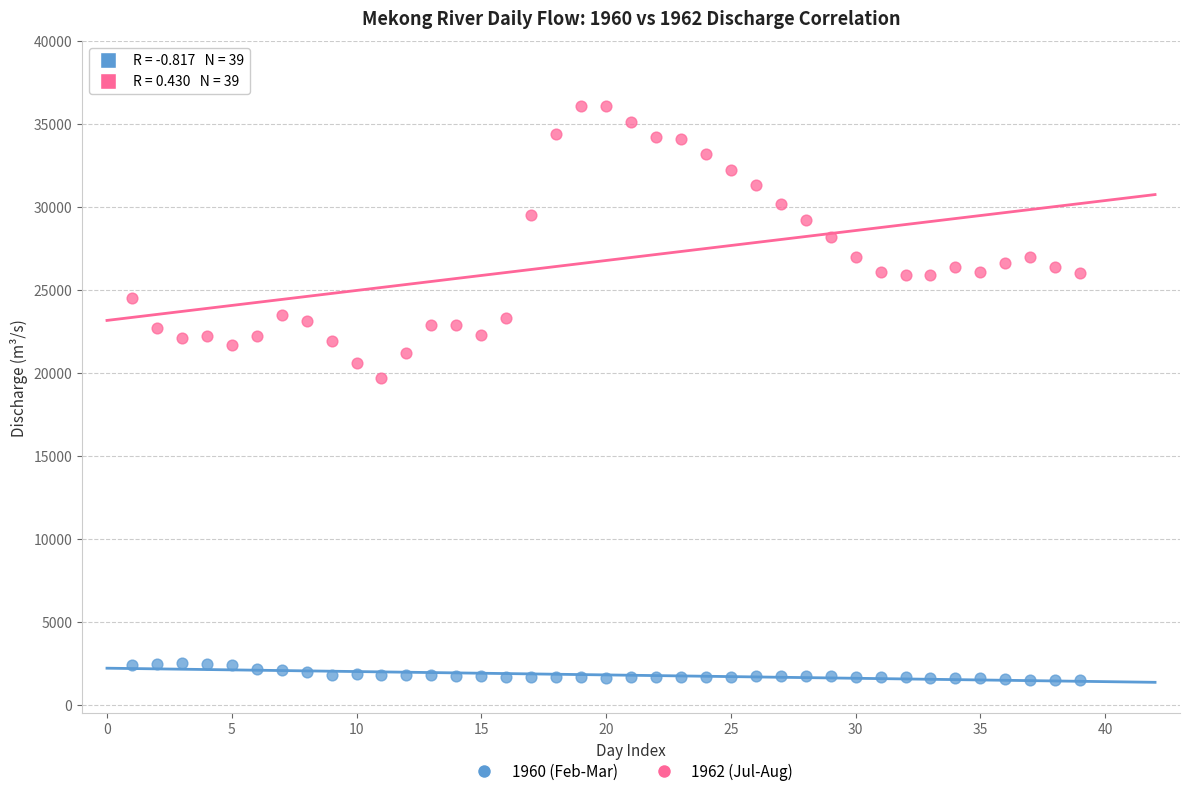

Across all data points, what is the range of Y values (max minus min)?

34590